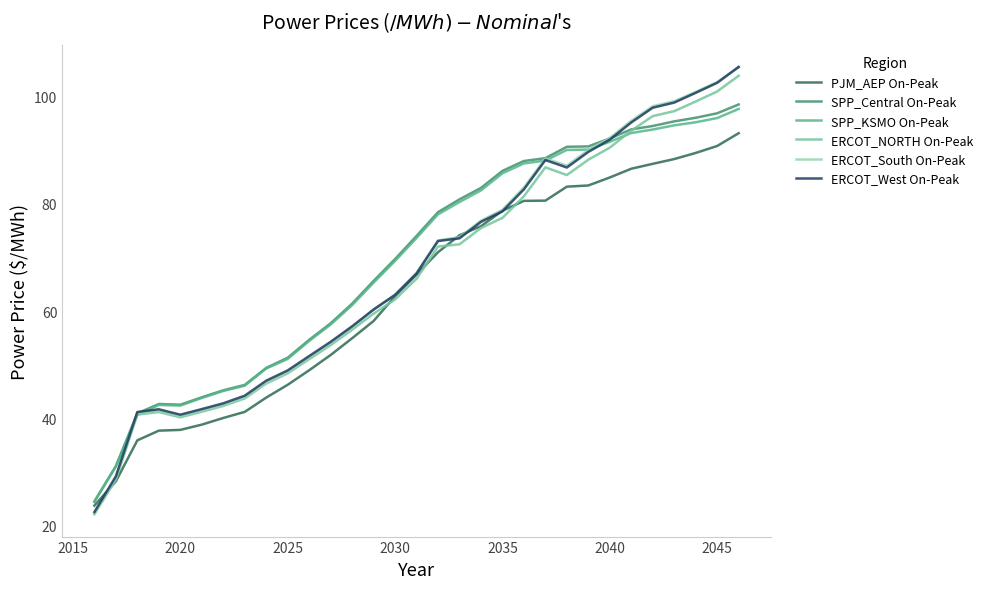

What is the difference between the maximum and minimum values in the SPP_KSMO On-Peak series?

73.3